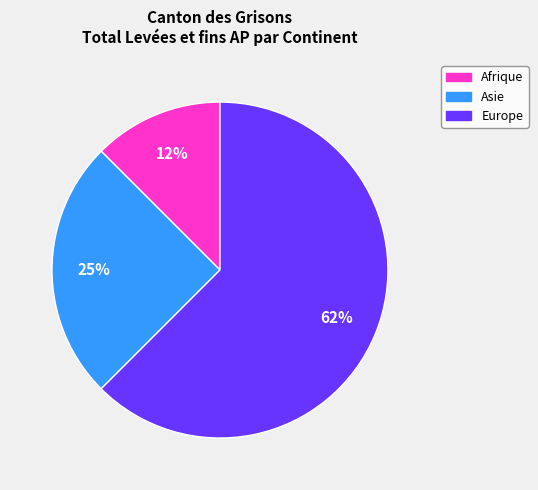

Which slice represents more than half of the pie?

Europe